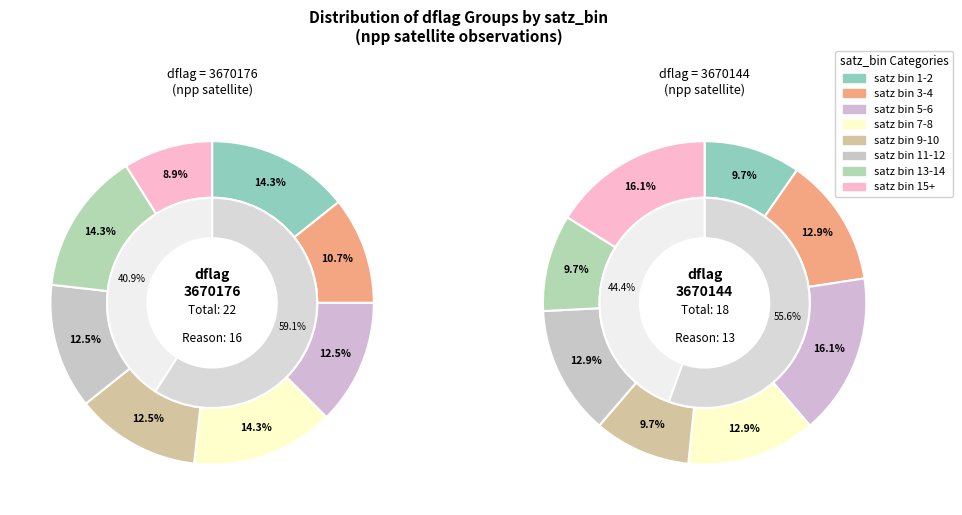

True or false: 26 accounts for 13% of the total.

False